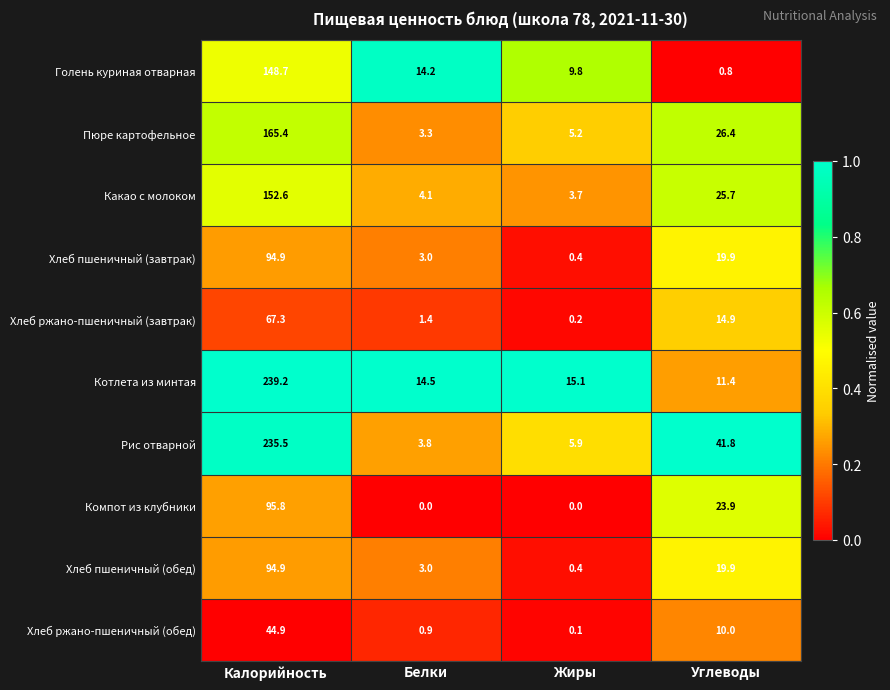

What is the average value of the Хлеб пшеничный (обед) series?

29.6